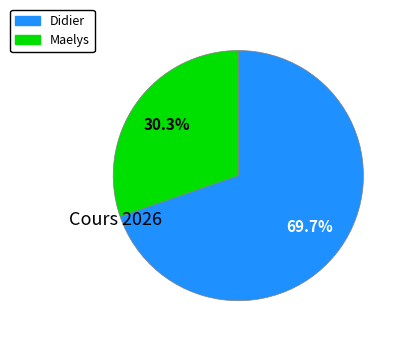

True or false: Maelys accounts for 30% of the total.

True